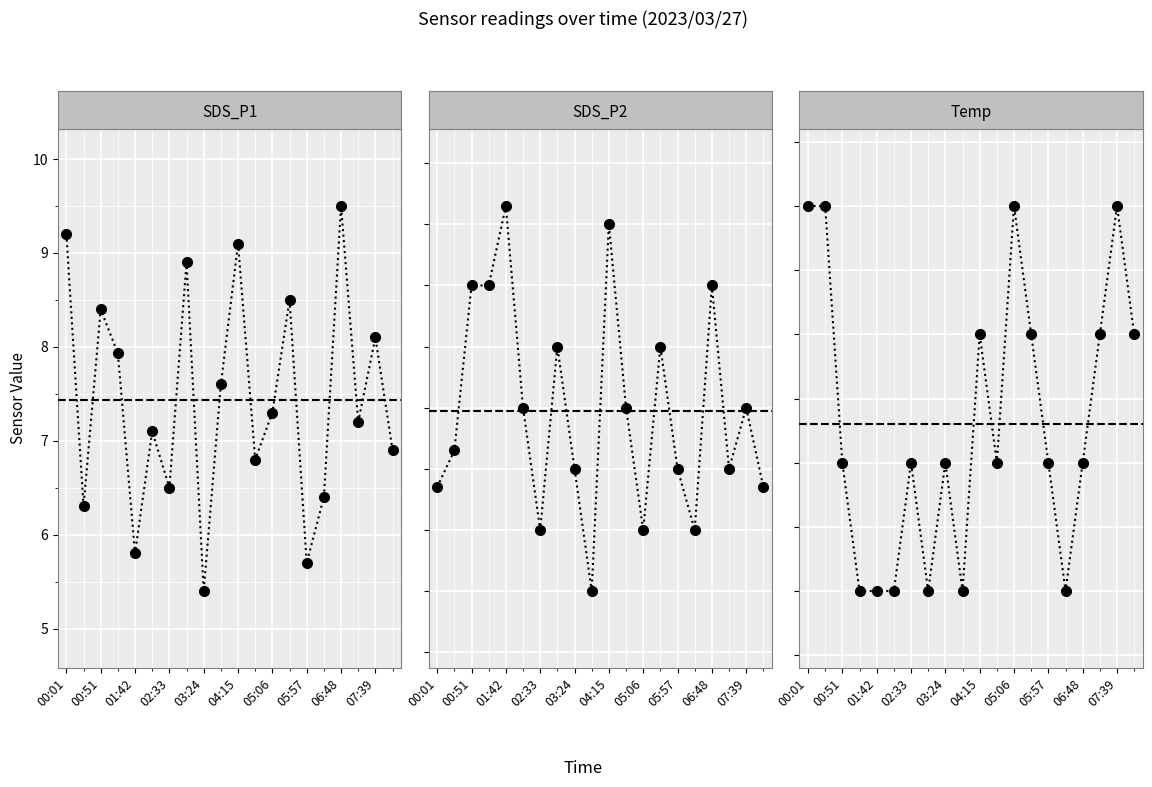

True or false: Temp has more than 2 interior local peaks.

True